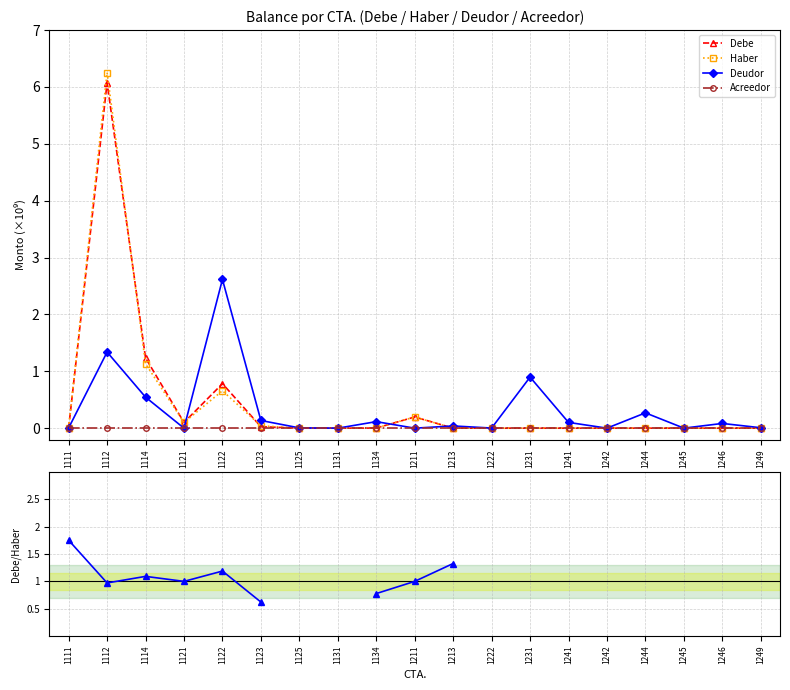

Between 1245 and 1241, which is larger?

1245